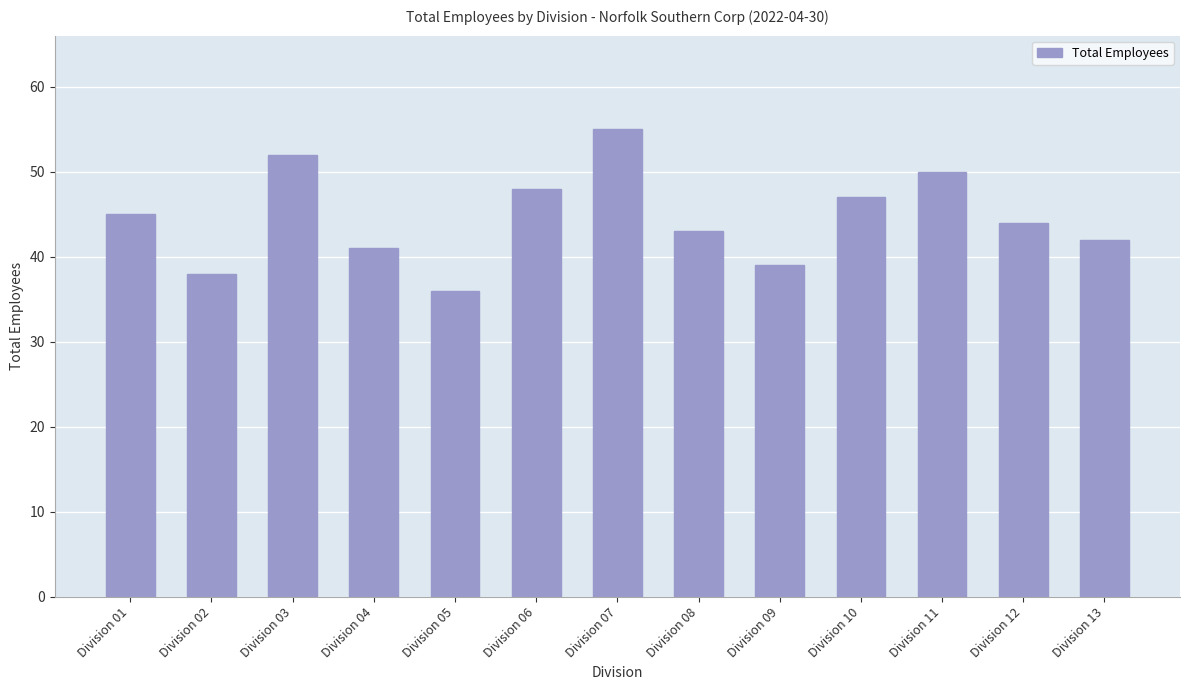

Which label corresponds to the largest value in the chart?

Division 07